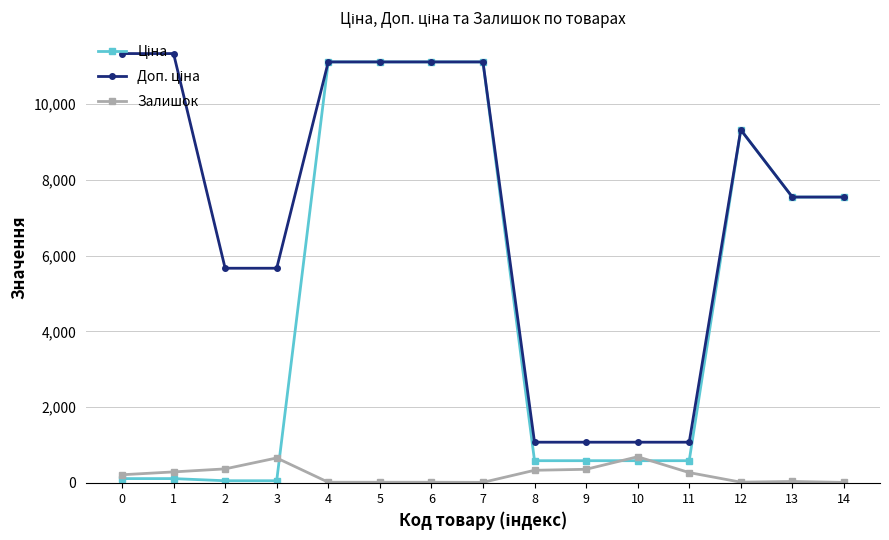

The value of Залишок at 10 is 282.7. True or false?

False